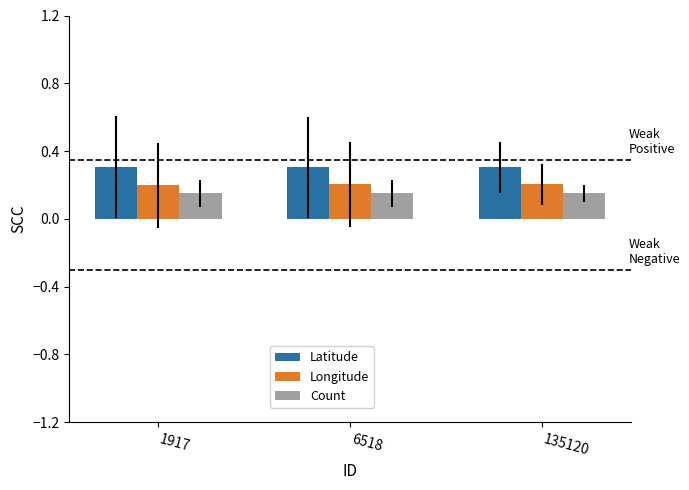

True or false: Count has a value of 0.3 at 135120.

False